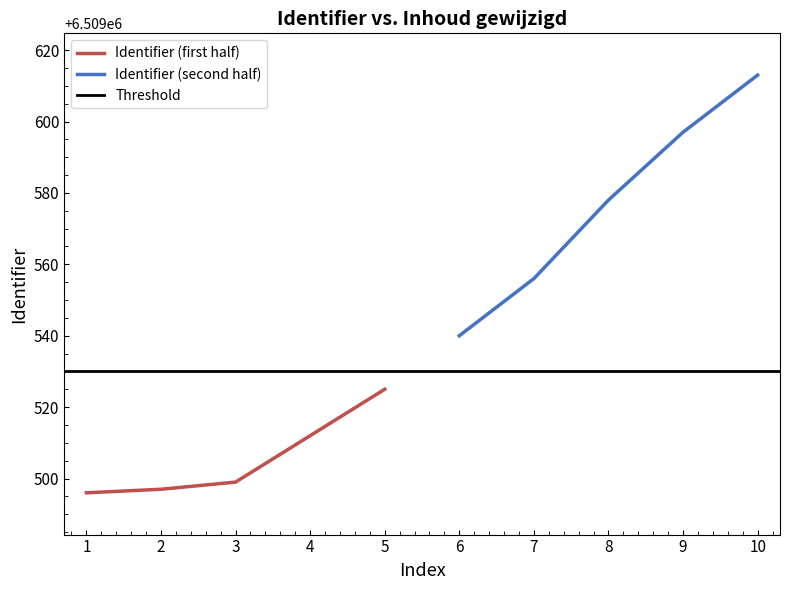

At which label is Identifier (first half) closest to 6509510?

4